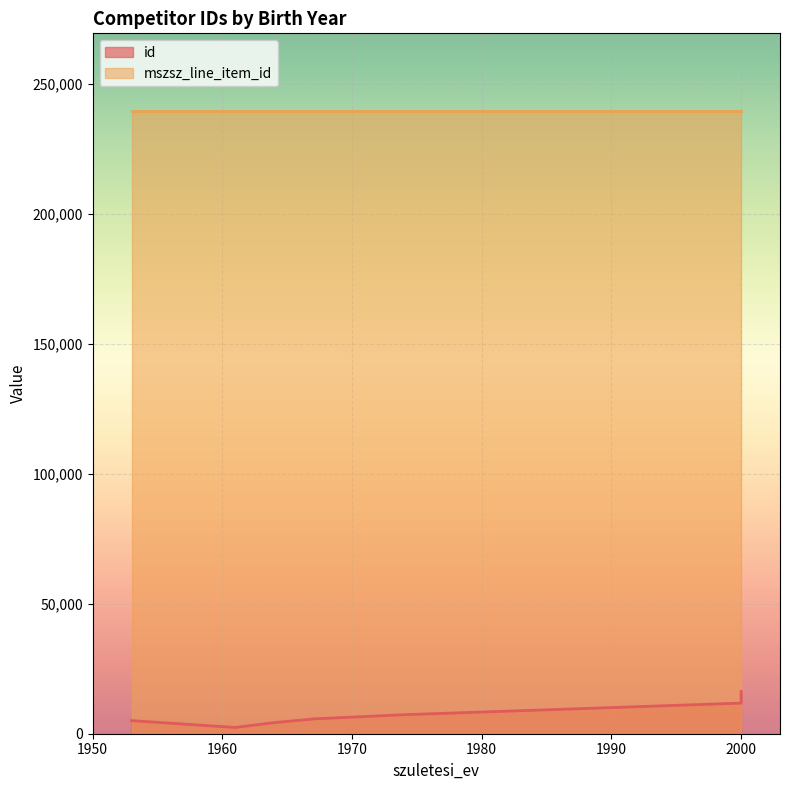

What is the change in value from 1964 to 2000?

+11939